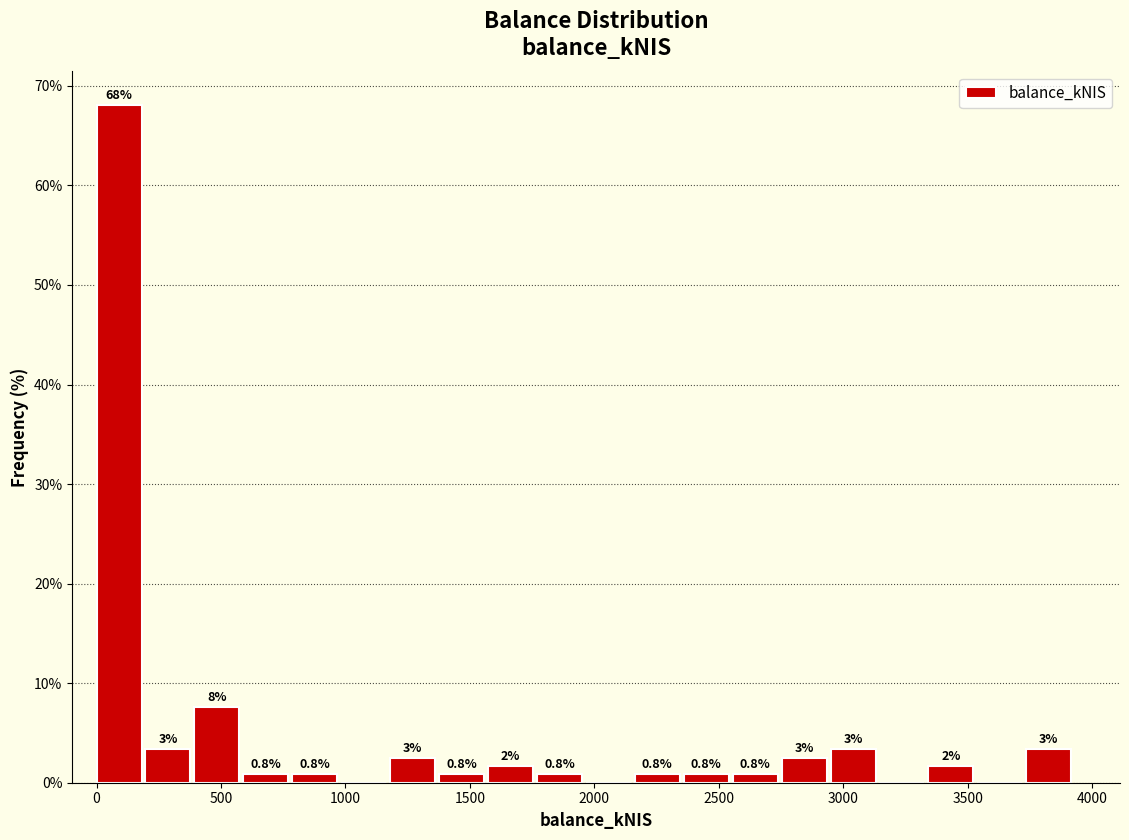

Around what value on the x-axis is the tallest bar? Give the approximate position of its centre, as read against the axis.

100